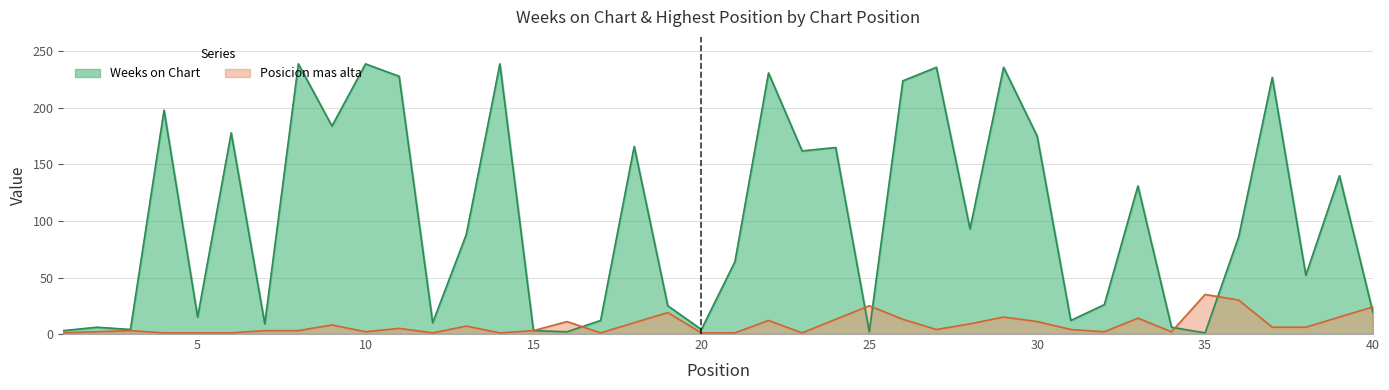

Which category has the highest value across all series?

8